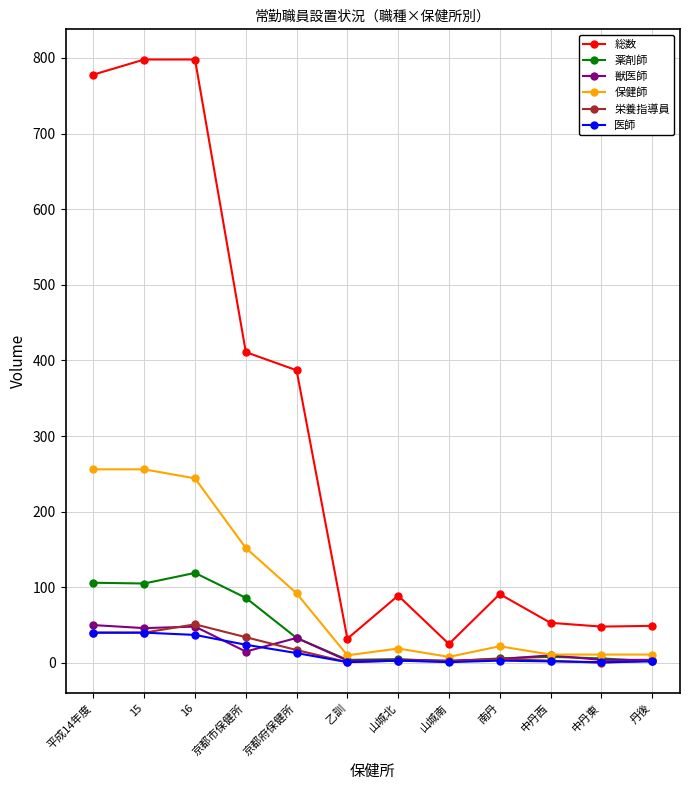

What is the highest value of the 総数 series?

798